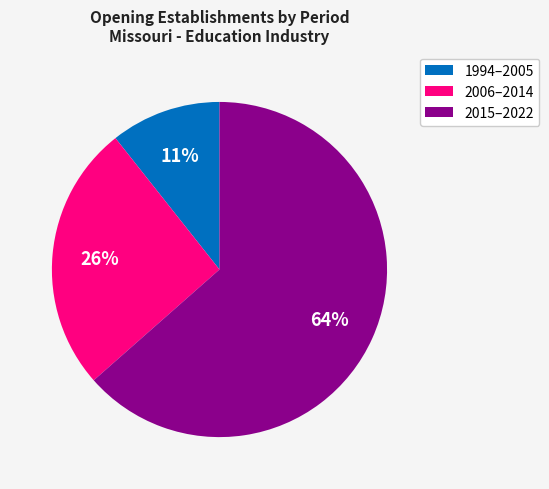

How many slices are in this pie chart?

3